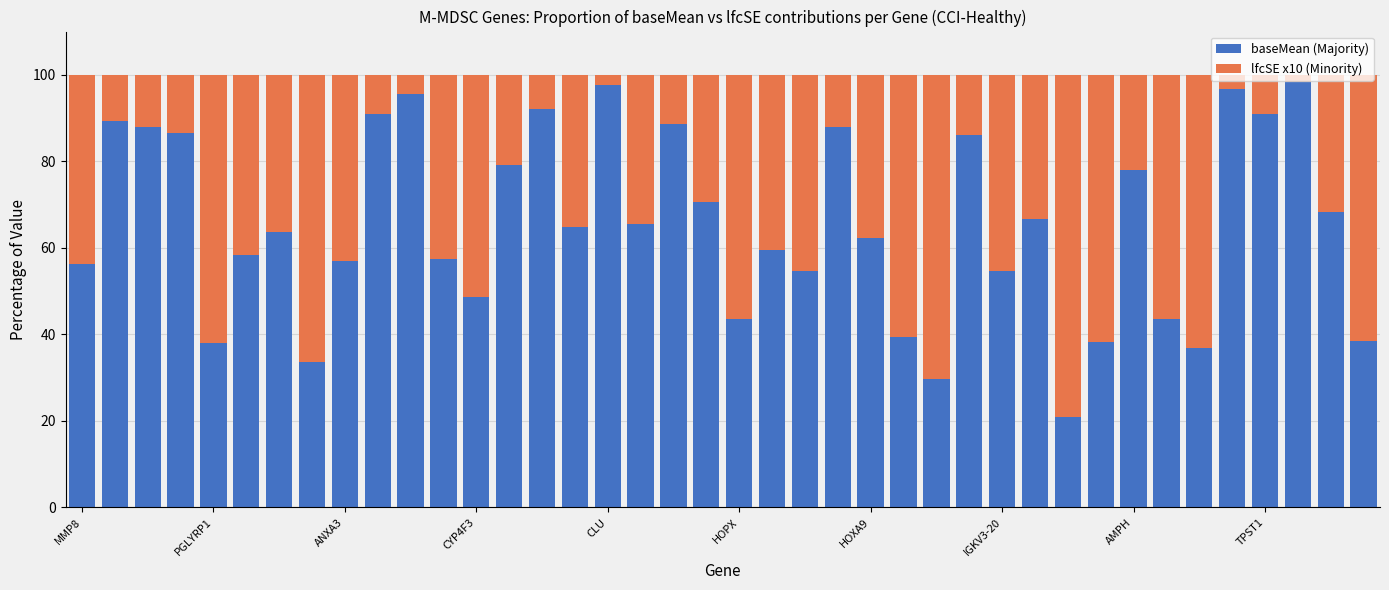

What is the sum of all baseMean (Majority) values?

2616.5